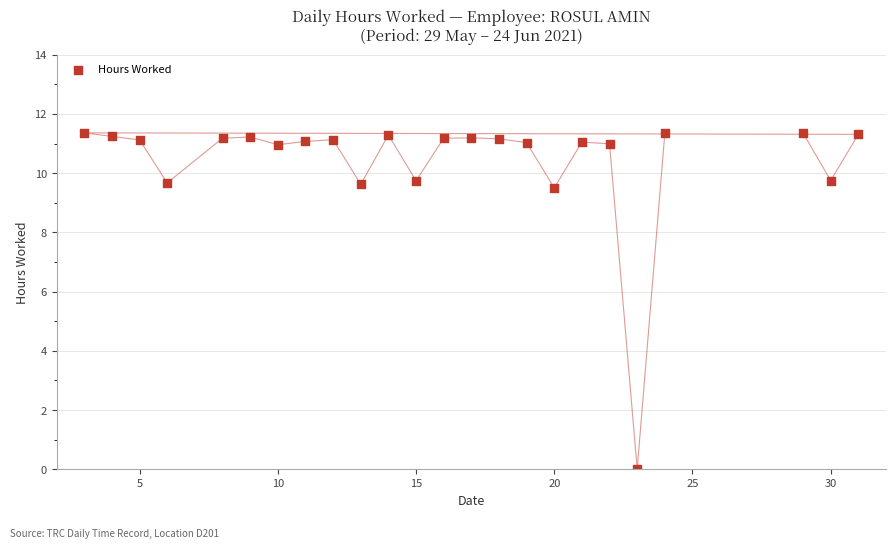

What is the range of Y values (max minus min)?

11.4